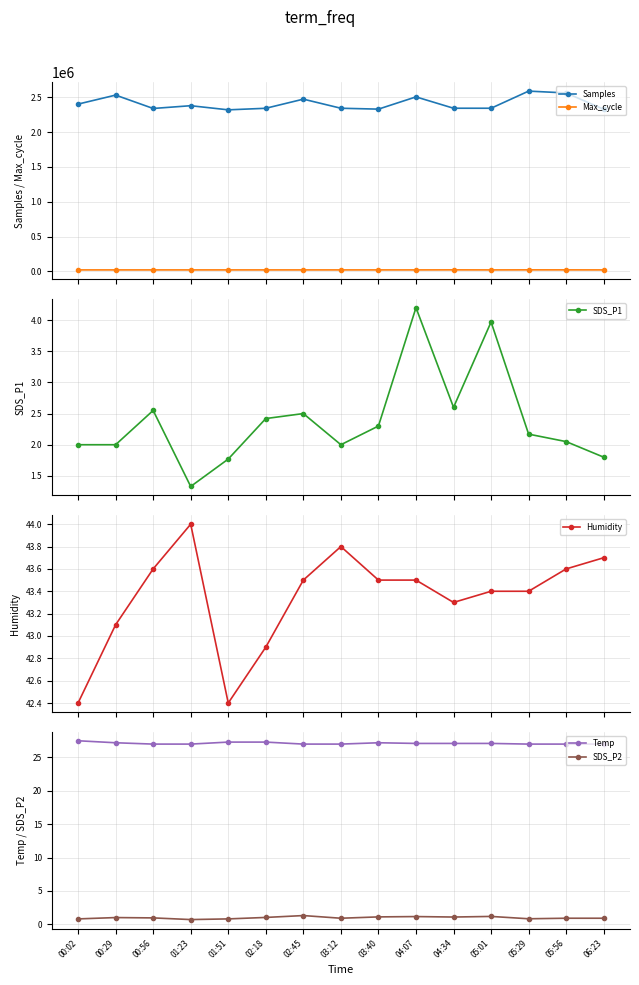

How many interior local valleys does the Humidity series have?

2